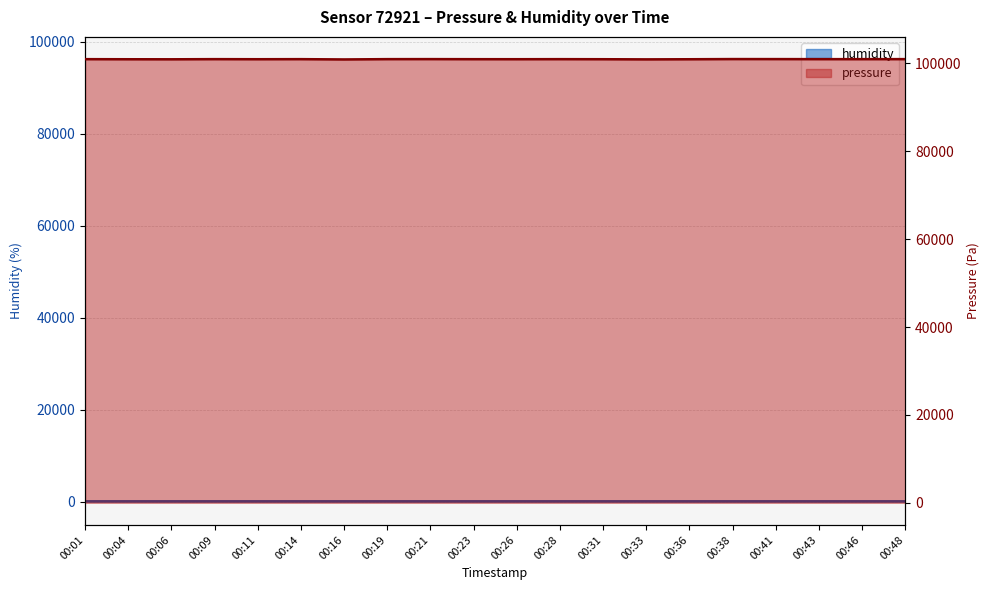

Which has a higher value, 00:21 or 00:31?

00:21